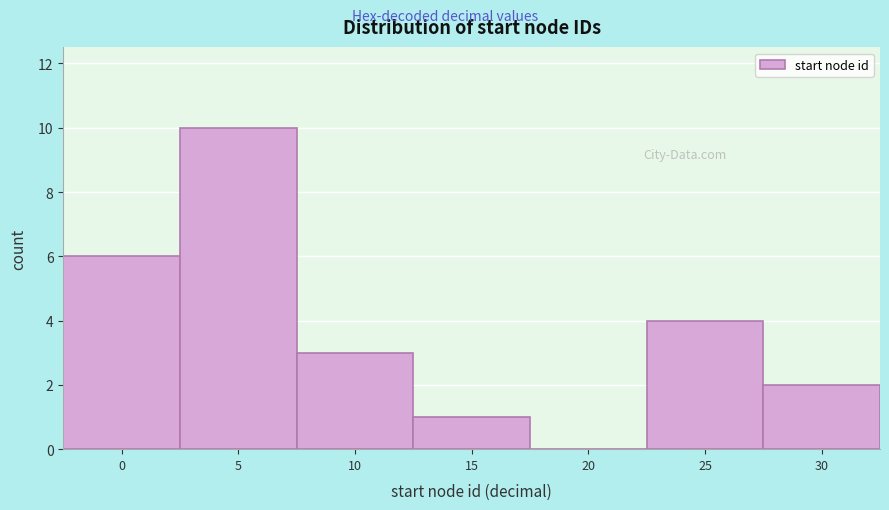

Reading right to left, what are all the values shown in this chart?

30=2	25=4	20=0	15=1	10=3	5=10	0=6